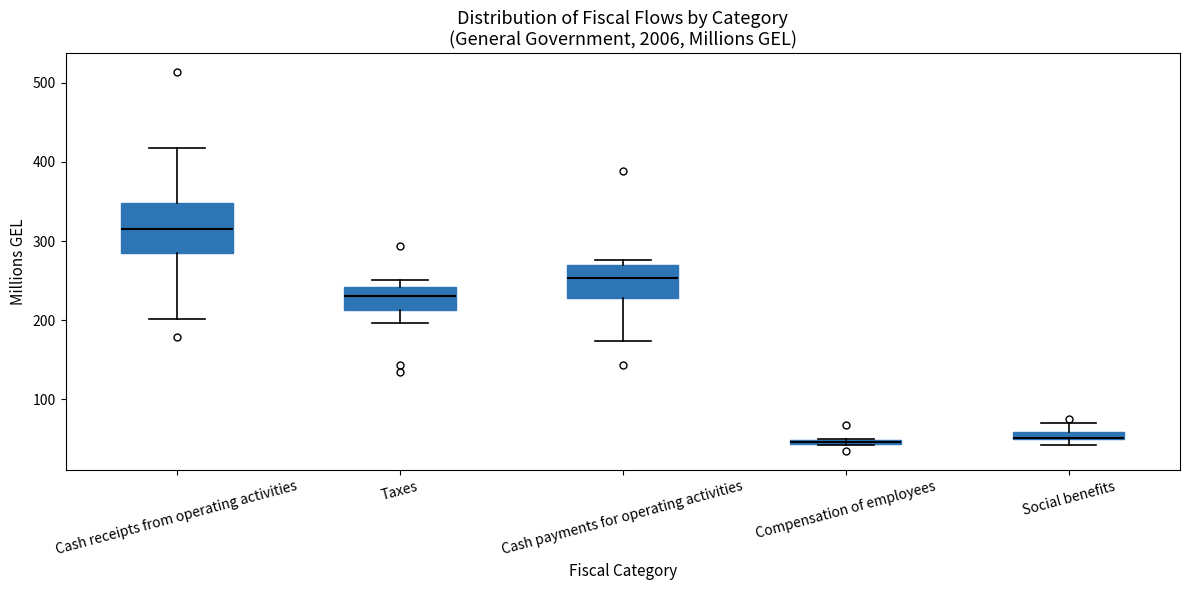

Which box is the tallest, from its lower edge to its upper edge?

Cash receipts from operating activities